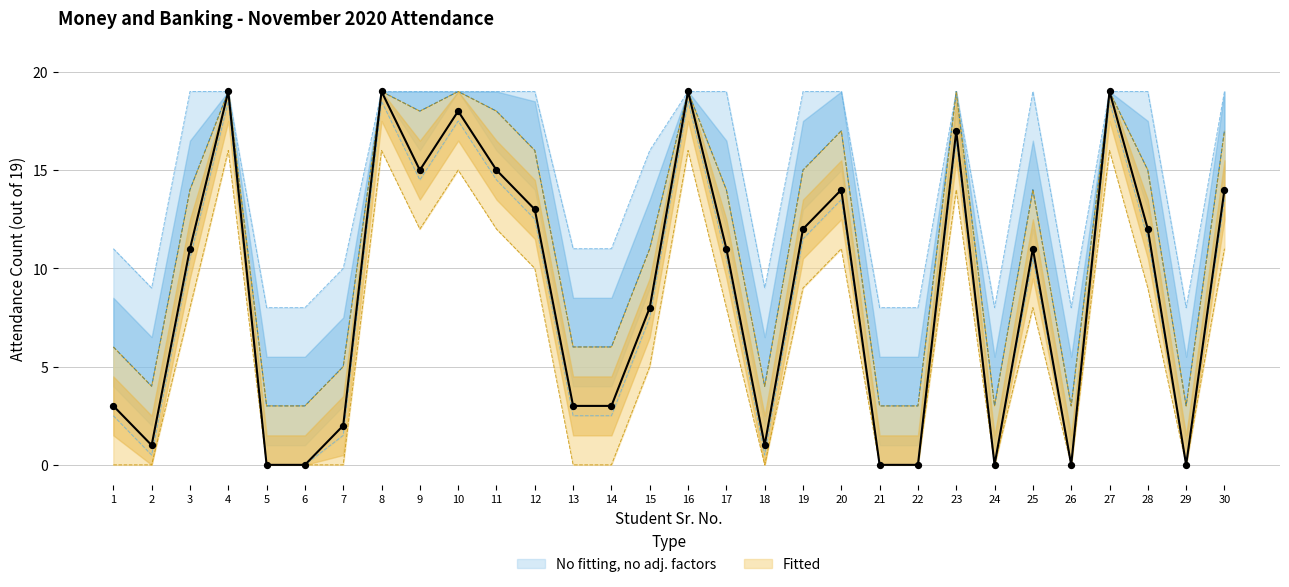

What is the ratio of the value at 15 to the value at 11?

0.5